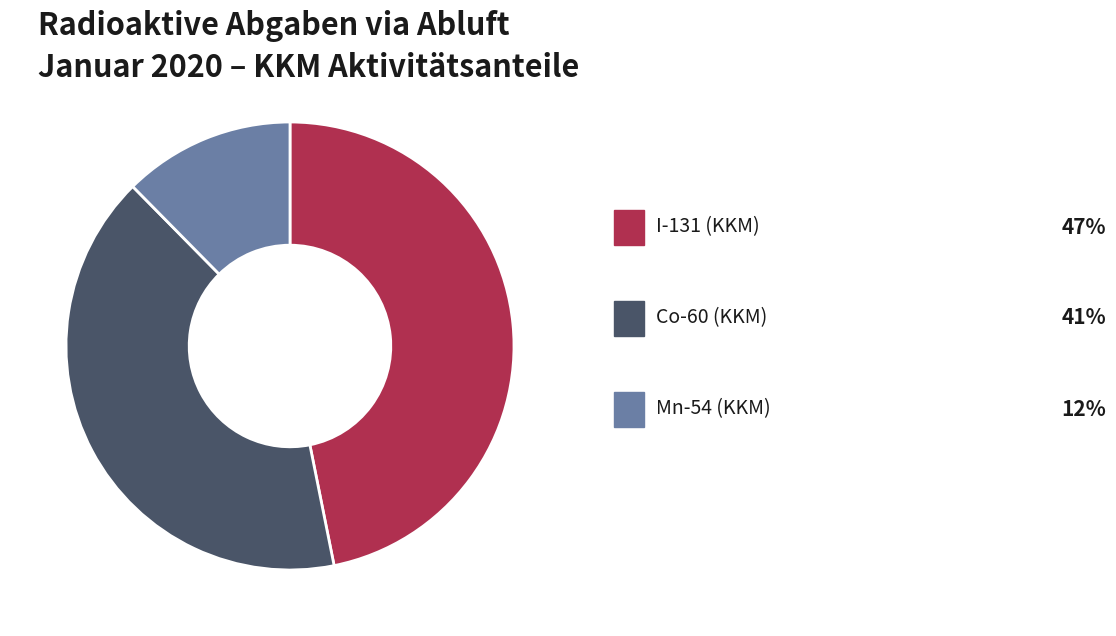

Does any single category account for the majority?

No